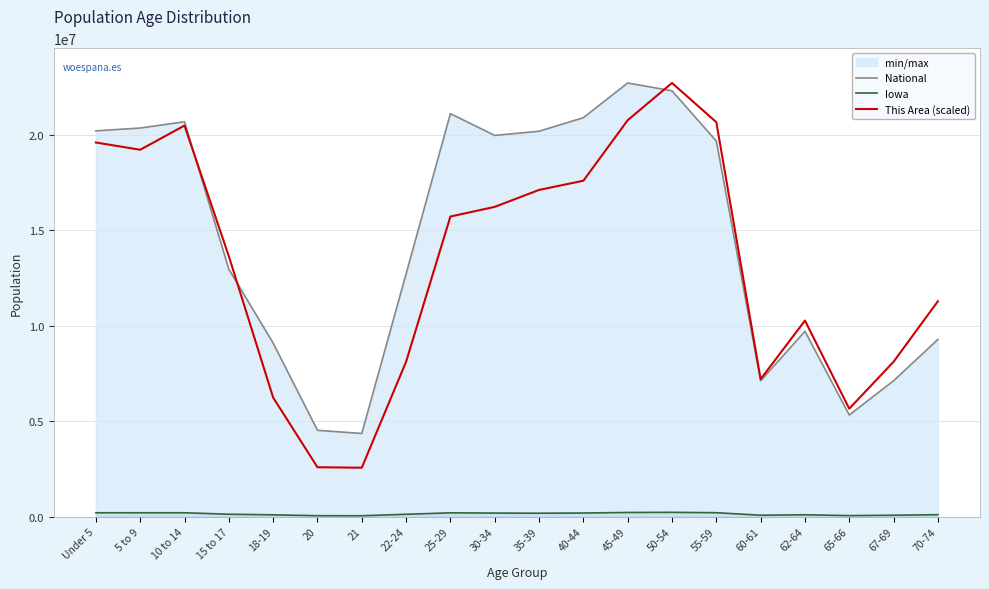

Which series has the largest total across all categories?

National